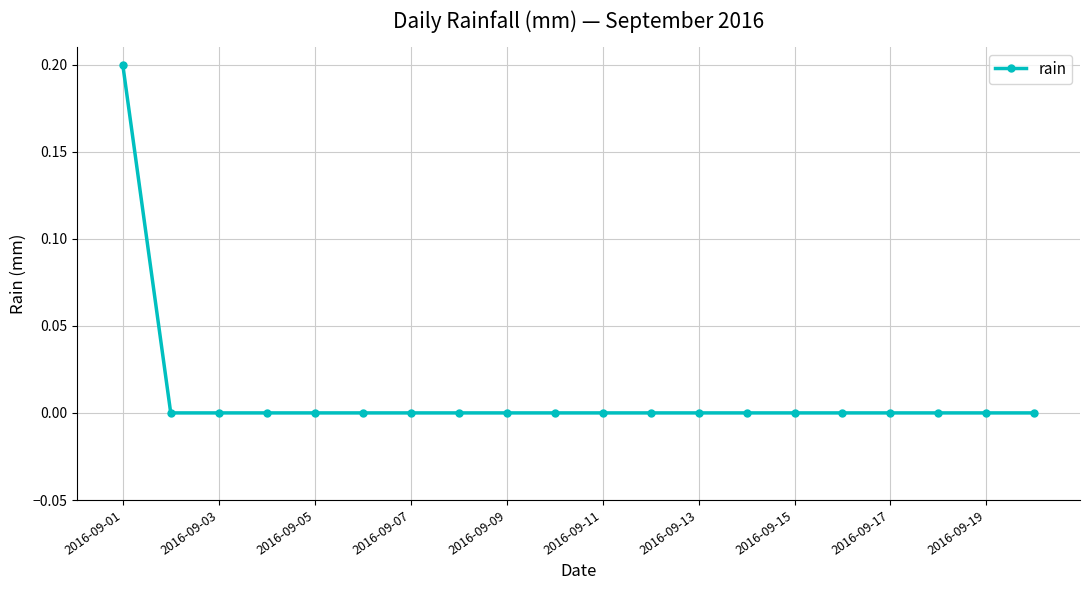

Reading left to right, list all the values displayed in this chart.

0.2	0.0	0.0	0.0	0.0	0.0	0.0	0.0	0.0	0.0	0.0	0.0	0.0	0.0	0.0	0.0	0.0	0.0	0.0	0.0